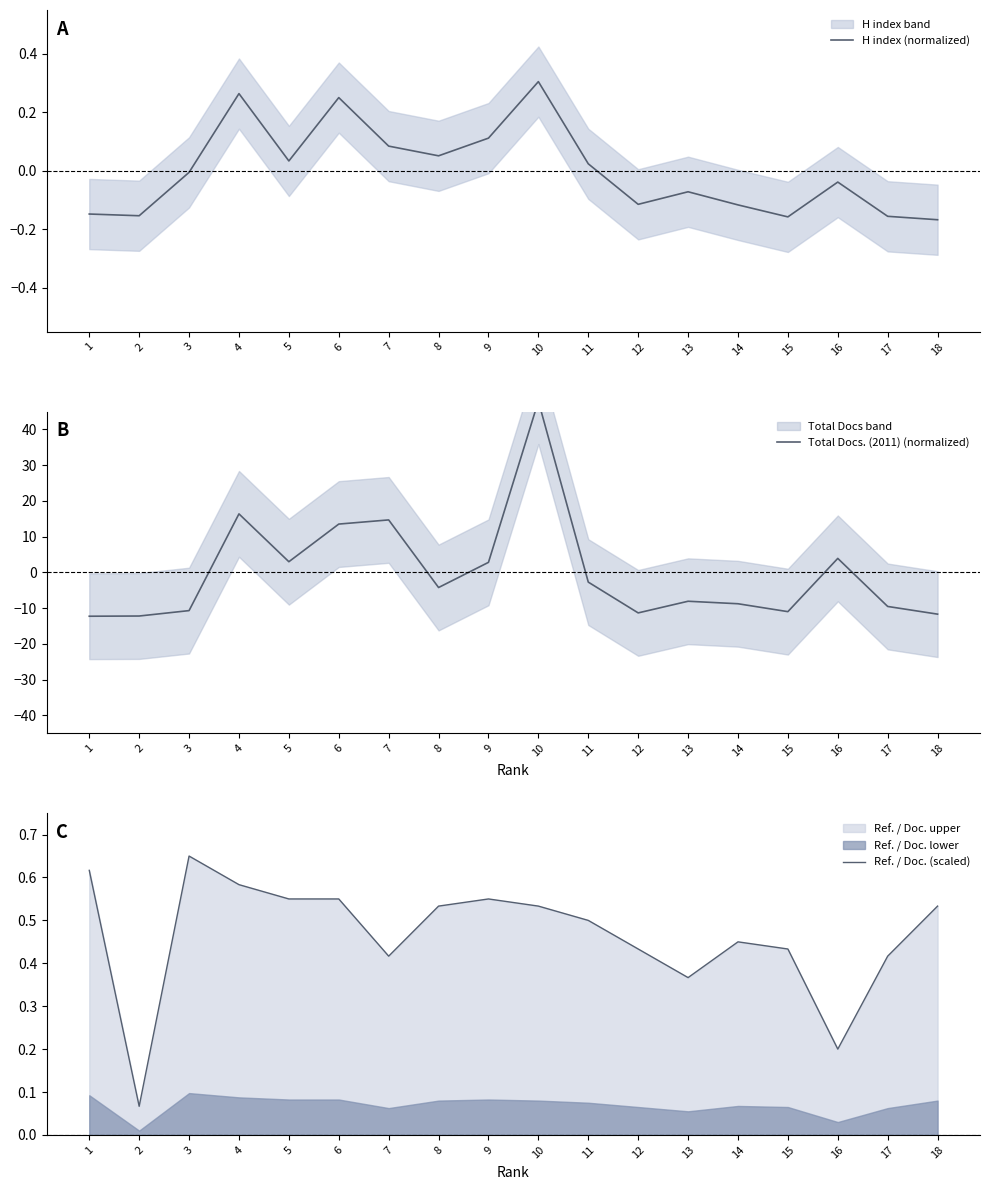

What is the spread (max minus min) of values at 2?

12.3